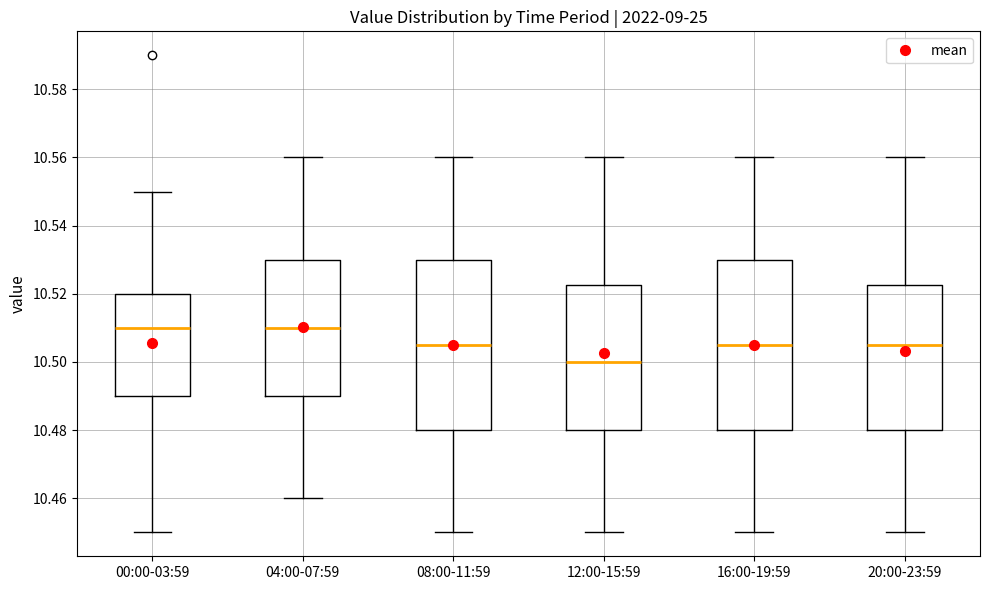

Reading left to right, read every box against the y-axis: the position of its median line, the range the box covers, and the ends of its whiskers. The values are not printed on the chart, so give them approximately, as read against the axis.

00:00-03:59: median 10.510, box 10.490 to 10.520, whiskers 10.450 to 10.550
04:00-07:59: median 10.510, box 10.490 to 10.530, whiskers 10.460 to 10.560
08:00-11:59: median 10.506, box 10.480 to 10.530, whiskers 10.450 to 10.560
12:00-15:59: median 10.500, box 10.480 to 10.522, whiskers 10.450 to 10.560
16:00-19:59: median 10.506, box 10.480 to 10.530, whiskers 10.450 to 10.560
20:00-23:59: median 10.506, box 10.480 to 10.522, whiskers 10.450 to 10.560